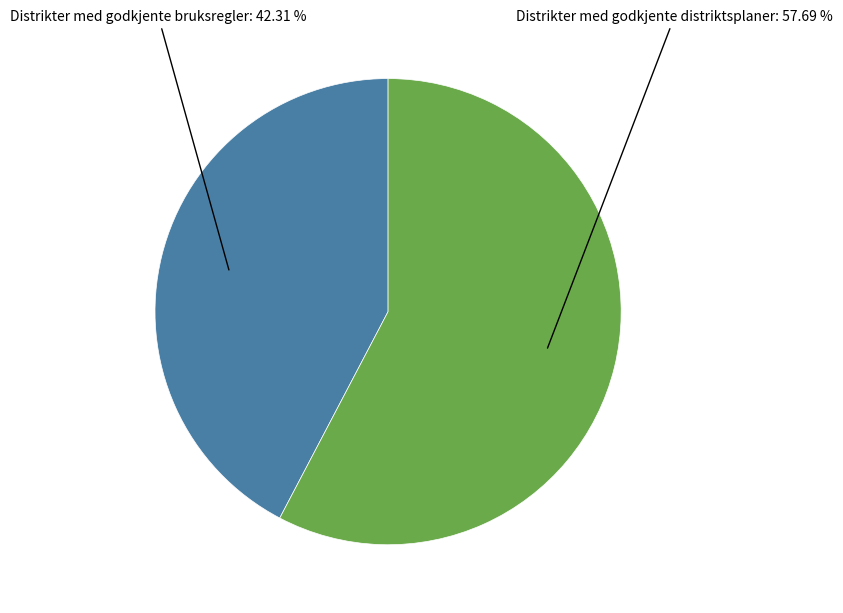

Does any single category account for the majority?

Yes